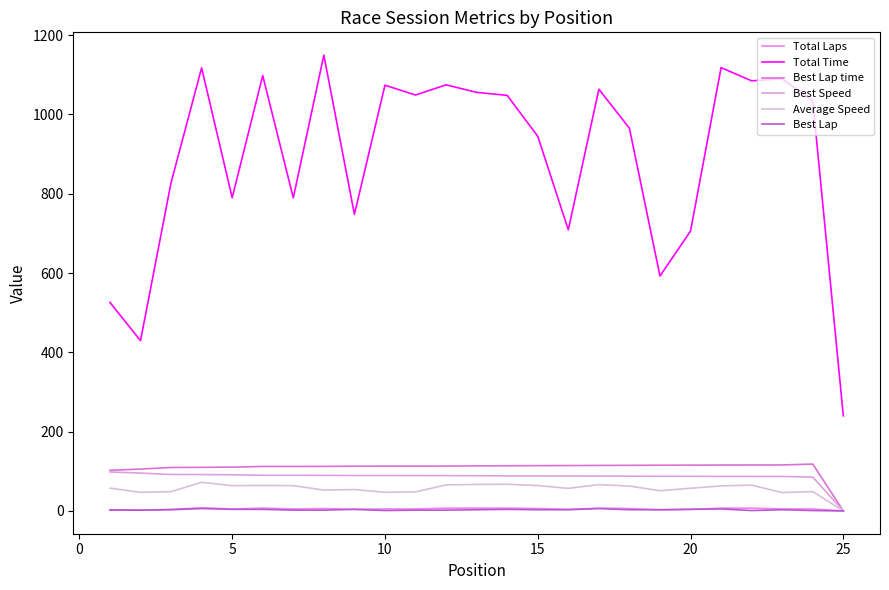

Is this an area chart (filled region under the line)?

No